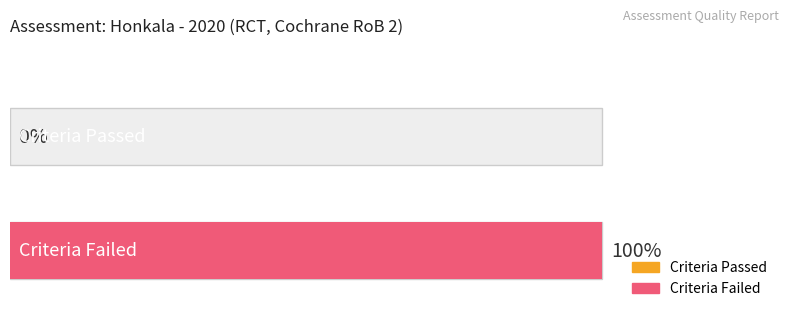

At 4, list the series in order from largest to smallest.

Criteria_Failed, Criteria_Passed